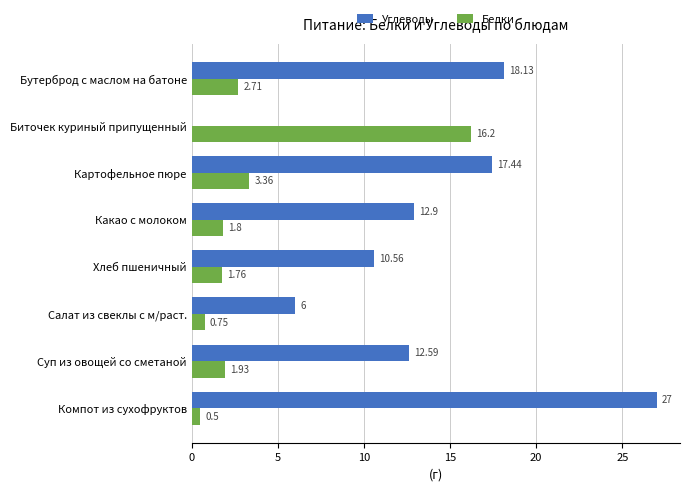

Which series has the largest total across all categories?

Углеводы